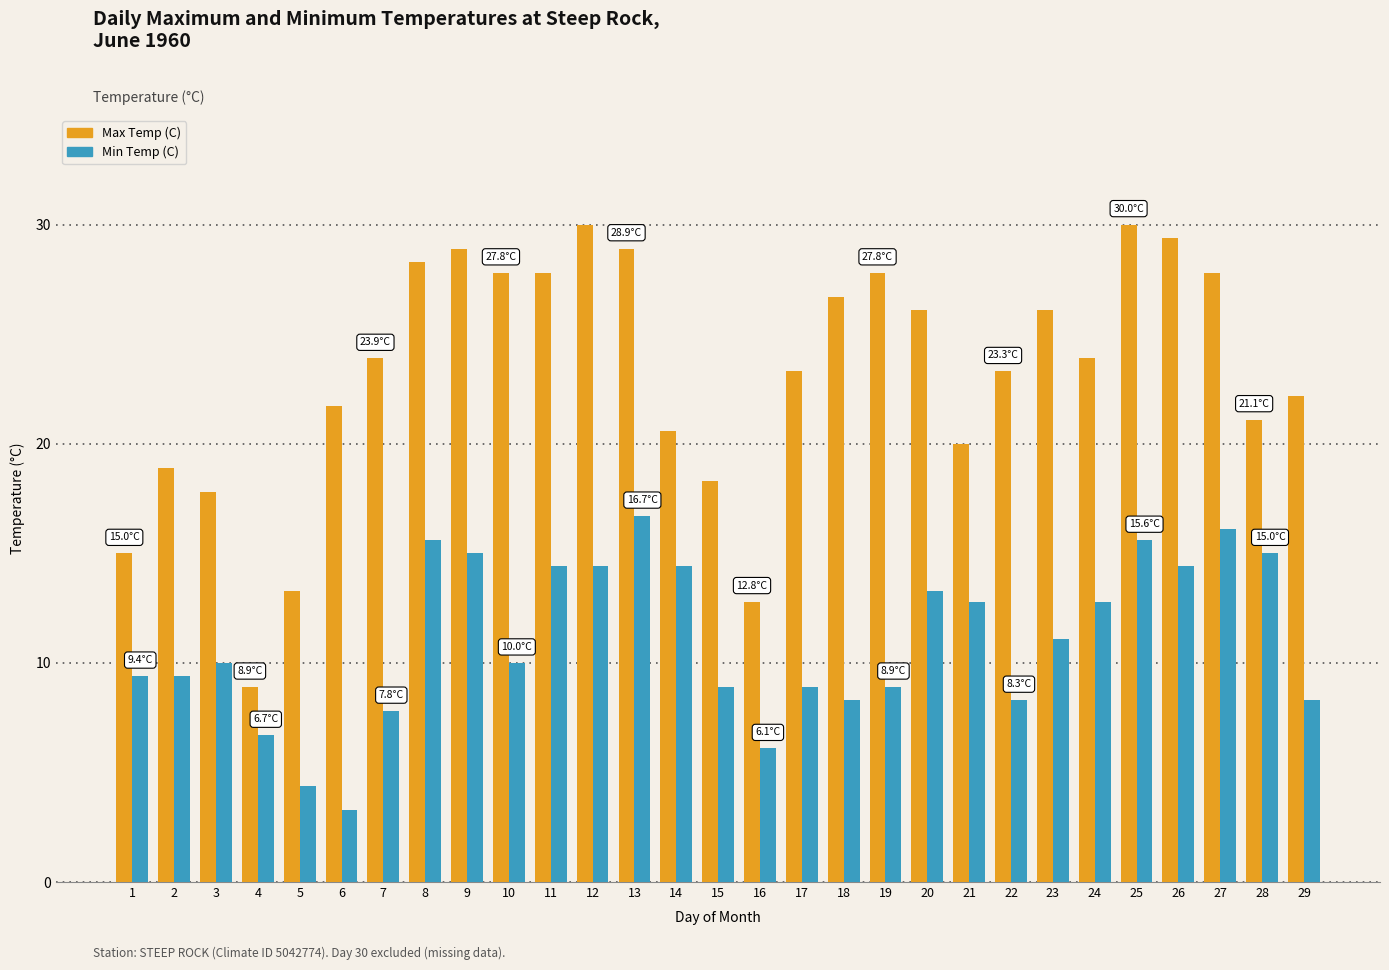

How many values in the Max Temp (C) series exceed 23?

17